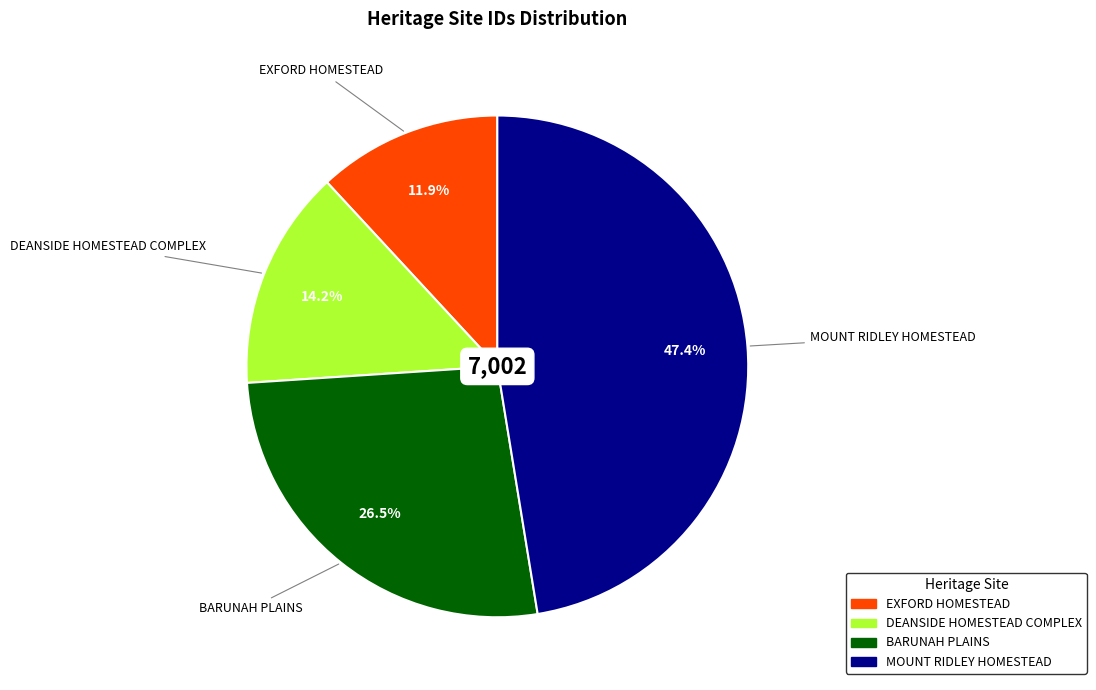

What is the total percentage of MOUNT RIDLEY HOMESTEAD and DEANSIDE HOMESTEAD COMPLEX?

61.6%